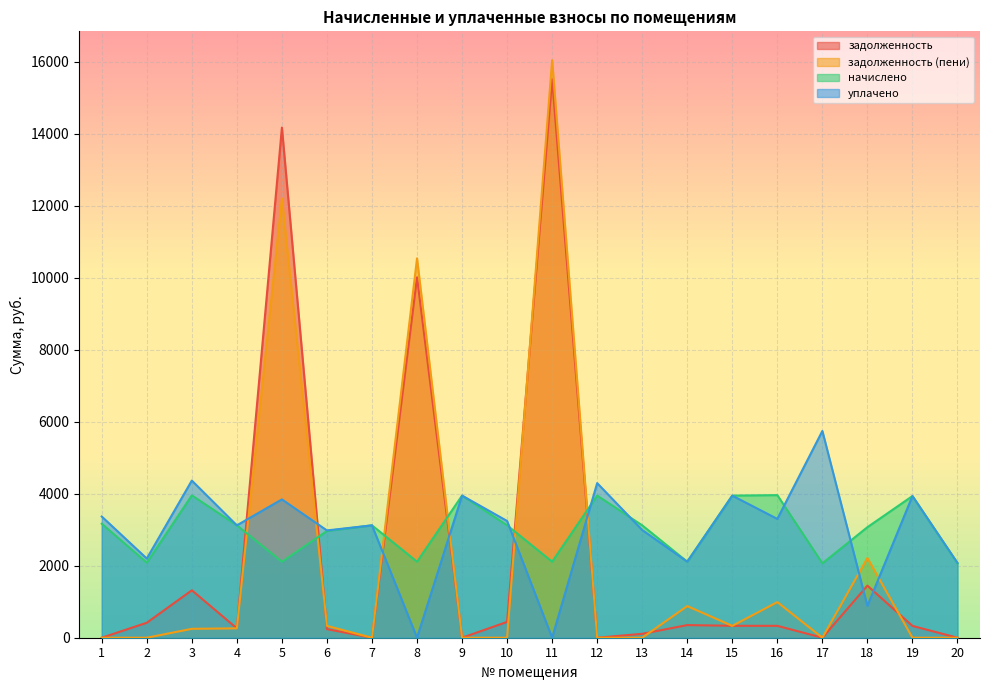

Reading right to left, transcribe all the data shown in this chart.

задолженность: 20=0.0	19=328.1	18=1447.1	17=0.0	16=330.2	15=331.7	14=350.9	13=108.7	12=0.0	11=15520.0	10=440.6	9=0.0	8=10014.1	7=0.0	6=238.0	5=14176.0	4=260.2	3=1318.5	2=416.8	1=0.0
задолженность (пени): 20=0.0	19=0.0	18=2215.1	17=0.0	16=990.6	15=329.1	14=878.8	13=0.0	12=0.0	11=16047.9	10=0.0	9=0.0	8=10542.0	7=0.0	6=329.1	5=12203.8	4=260.2	3=247.2	2=0.0	1=0.0
начислено: 20=2067.0	19=3936.8	18=3071.9	17=2067.0	16=3962.3	15=3949.6	14=2111.5	13=3122.8	12=3949.6	11=2111.5	10=3122.8	9=3949.6	8=2111.5	7=3122.8	6=2965.9	5=2111.5	4=3122.8	3=3955.9	2=2086.1	1=3167.3
уплачено: 20=2078.8	19=3936.8	18=883.9	17=5745.6	16=3301.9	15=3947.9	14=2112.5	13=2992.6	12=4296.0	11=0.0	10=3244.1	9=3949.6	8=0.0	7=3122.8	6=2981.2	5=3844.1	4=3122.7	3=4367.4	2=2200.2	1=3368.2